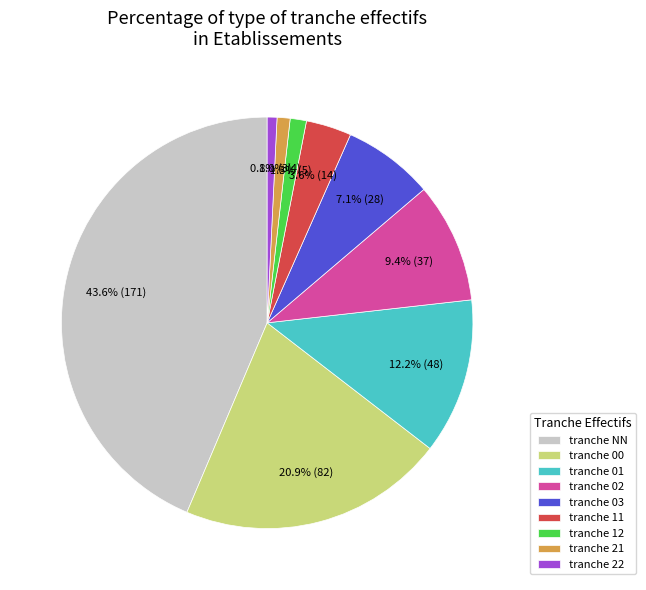

Which slice is the largest?

tranche NN